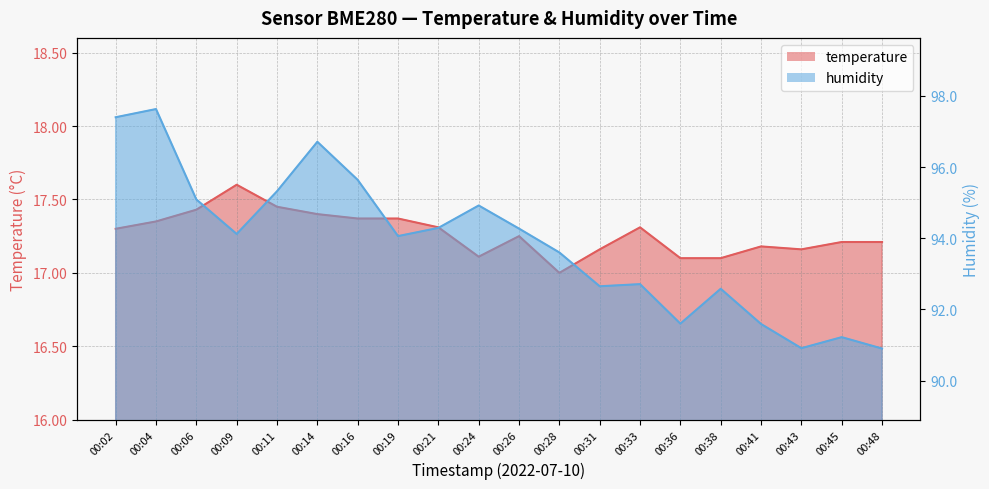

True or false: temperature and humidity intersect in this chart.

False